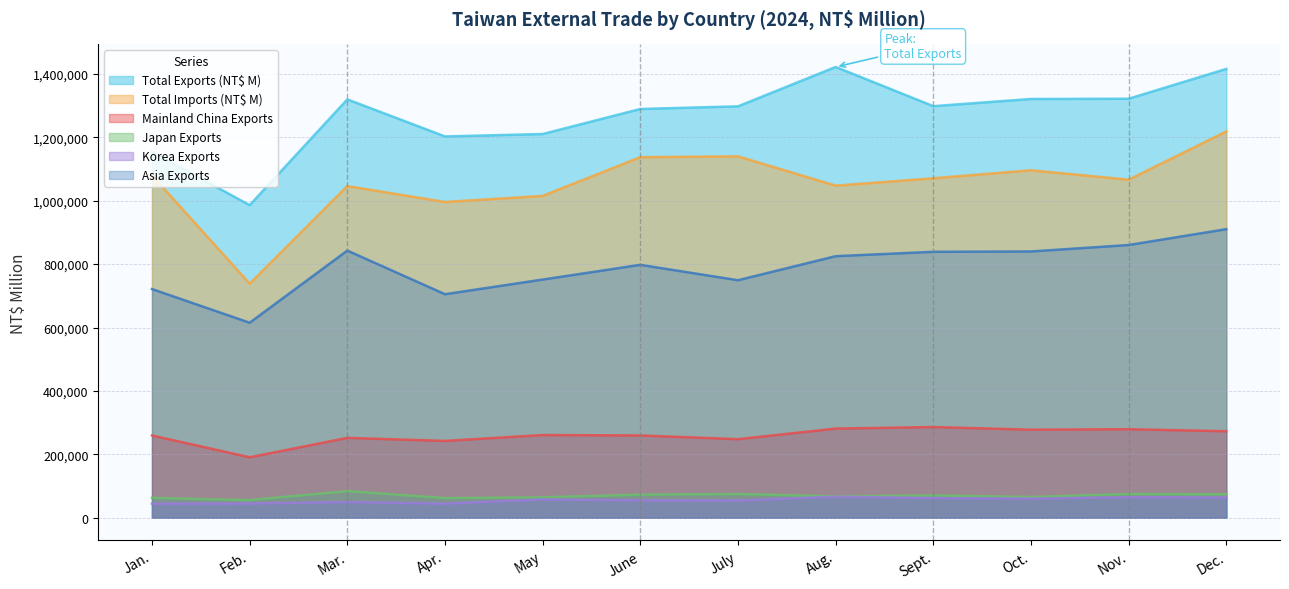

Reading left to right, what are all the values shown in this chart?

Total Exports (NT$ M): Jan.=1153958	Feb.=985952	Mar.=1319577	Apr.=1202709	May=1210331	June=1289323	July=1297684	Aug.=1421823	Sept.=1298210	Oct.=1320911	Nov.=1321674	Dec.=1415749
Total Imports (NT$ M): Jan.=1079749	Feb.=738214	Mar.=1046168	Apr.=995912	May=1015122	June=1137344	July=1139833	Aug.=1047492	Sept.=1070665	Oct.=1096009	Nov.=1066289	Dec.=1218494
Mainland China Exports: Jan.=259462	Feb.=190648	Mar.=251986	Apr.=242329	May=260867	June=259533	July=247849	Aug.=281211	Sept.=286111	Oct.=277735	Nov.=279259	Dec.=272860
Japan Exports: Jan.=62668	Feb.=55588	Mar.=83971	Apr.=62004	May=64394	June=72865	July=74845	Aug.=67576	Sept.=70451	Oct.=65441	Nov.=74853	Dec.=73880
Korea Exports: Jan.=44498	Feb.=44902	Mar.=49520	Apr.=44531	May=57944	June=54626	July=54184	Aug.=66442	Sept.=61886	Oct.=60325	Nov.=64726	Dec.=63736
Asia Exports: Jan.=721320	Feb.=615105	Mar.=842689	Apr.=705110	May=751295	June=797775	July=749195	Aug.=825020	Sept.=838854	Oct.=839959	Nov.=860253	Dec.=910260